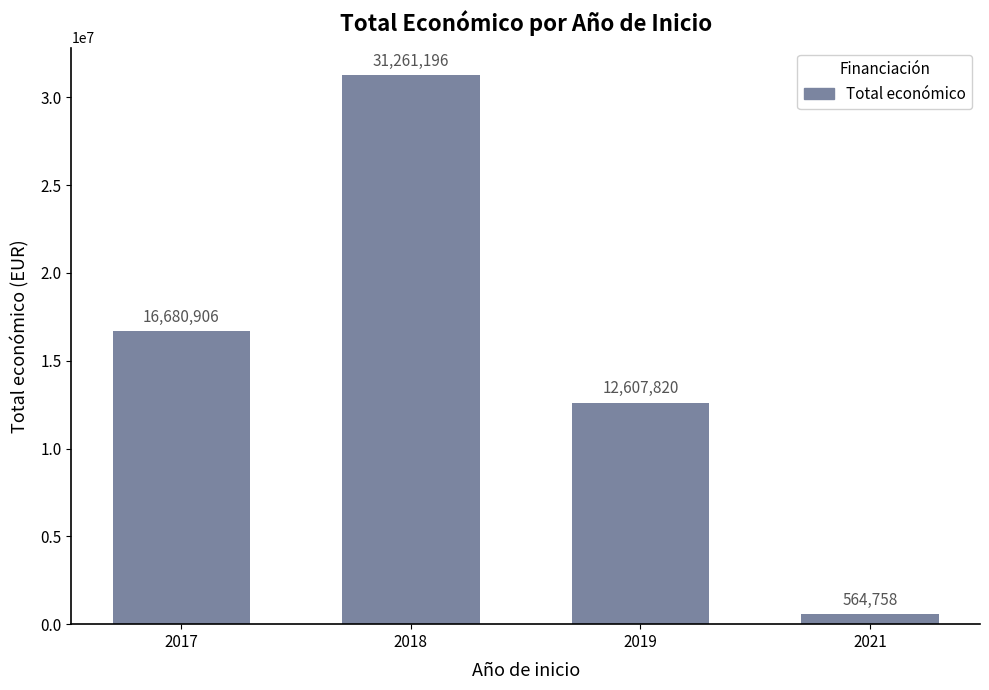

How many bars are there in total?

4